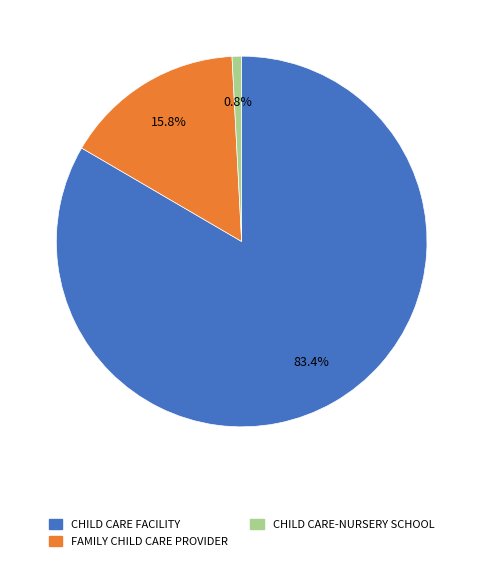

Is it true that FAMILY CHILD CARE PROVIDER is 26% of the pie?

False